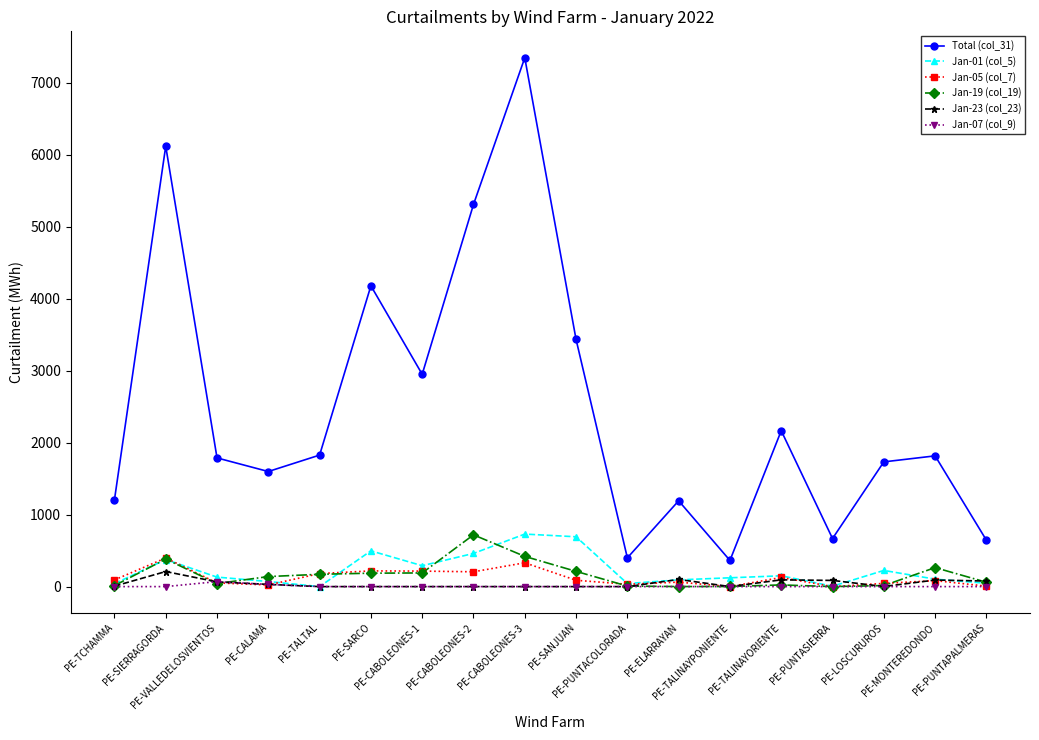

True or false: Jan-23 (col_23) and Total (col_31) cross at least once.

False